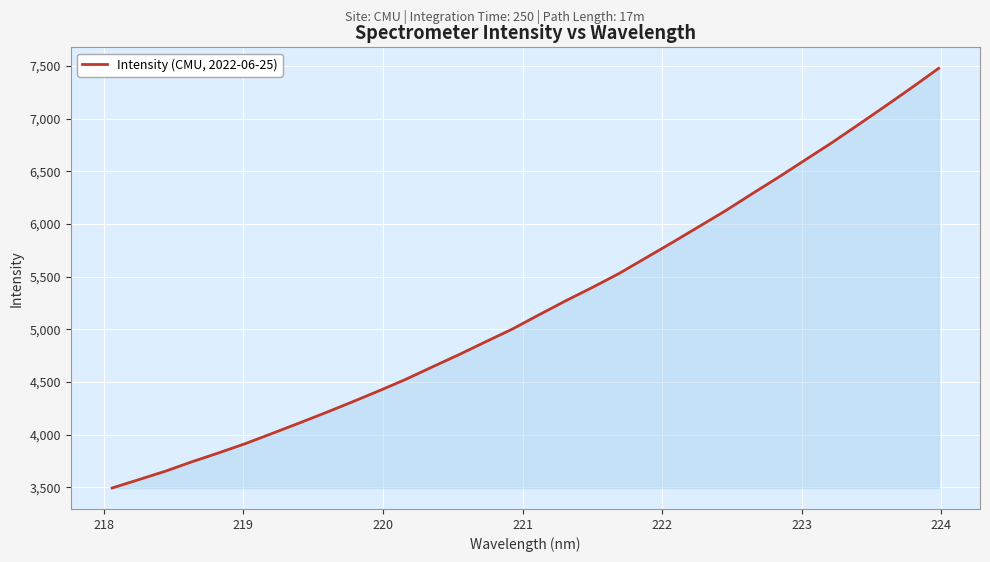

What is the greatest value displayed?

7478.0